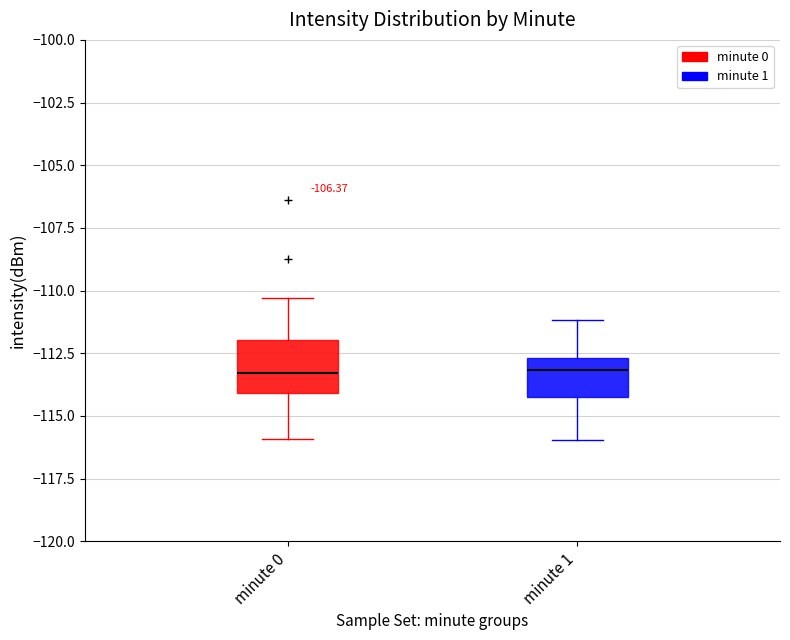

Reading left to right, transcribe this box plot: for each box, give where its median line is, the range the box spans, and where its two whiskers end, as read against the y-axis. The values are not printed on the chart, so give them approximately, as read against the axis.

minute 0: median -113.5, box -114.0 to -112.0, whiskers -116.0 to -110.5
minute 1: median -113.0, box -114.0 to -112.5, whiskers -116.0 to -111.0